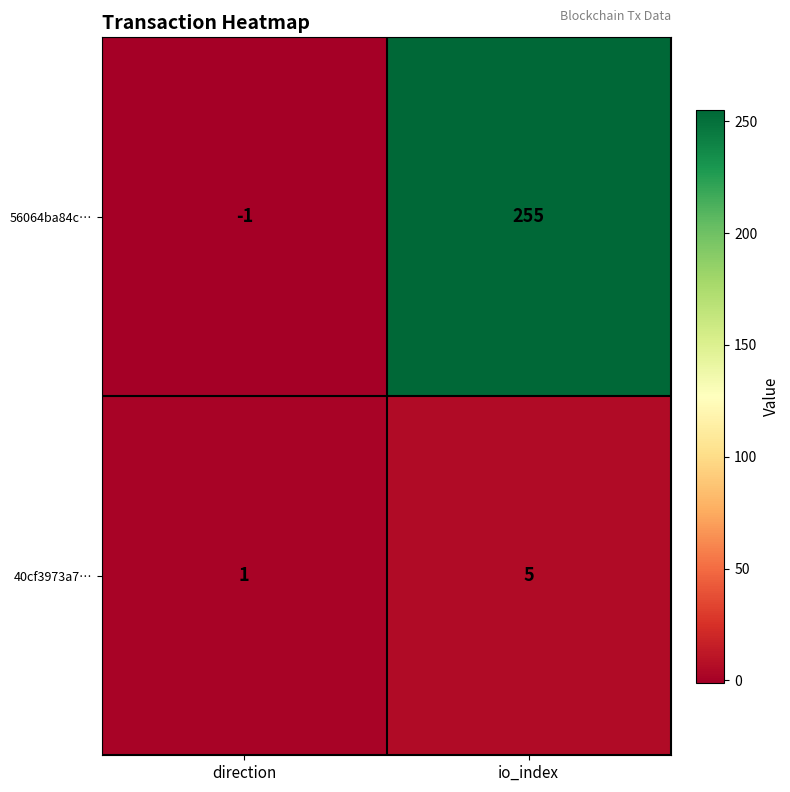

What is the average value of the 40cf3973a7… series?

3